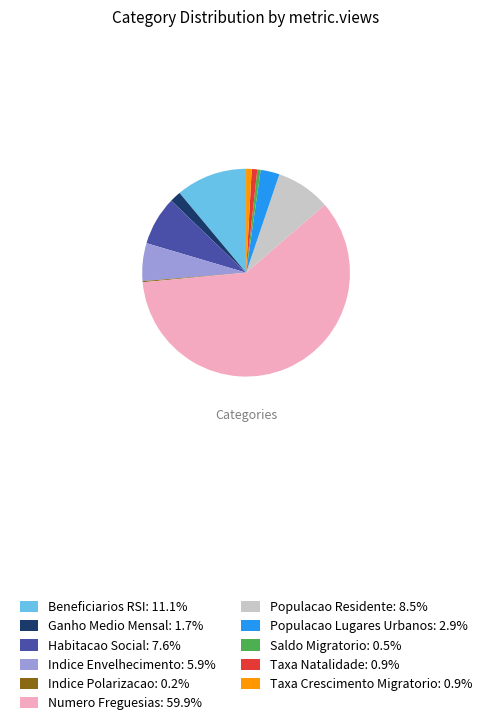

Do Ganho Medio Mensal: 1.7% and Indice Envelhecimento: 5.9% together represent more than half of the pie?

No